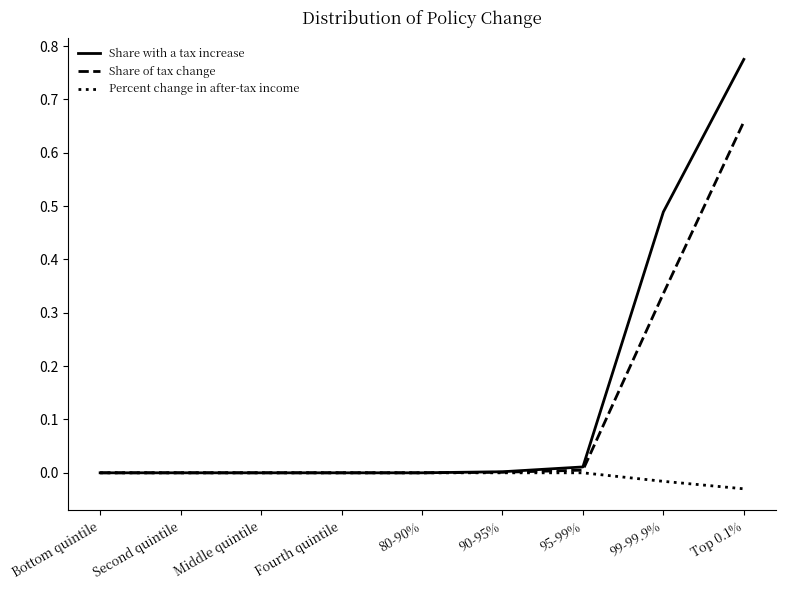

At which category does the chart reach its peak across all series?

Top 0.1%